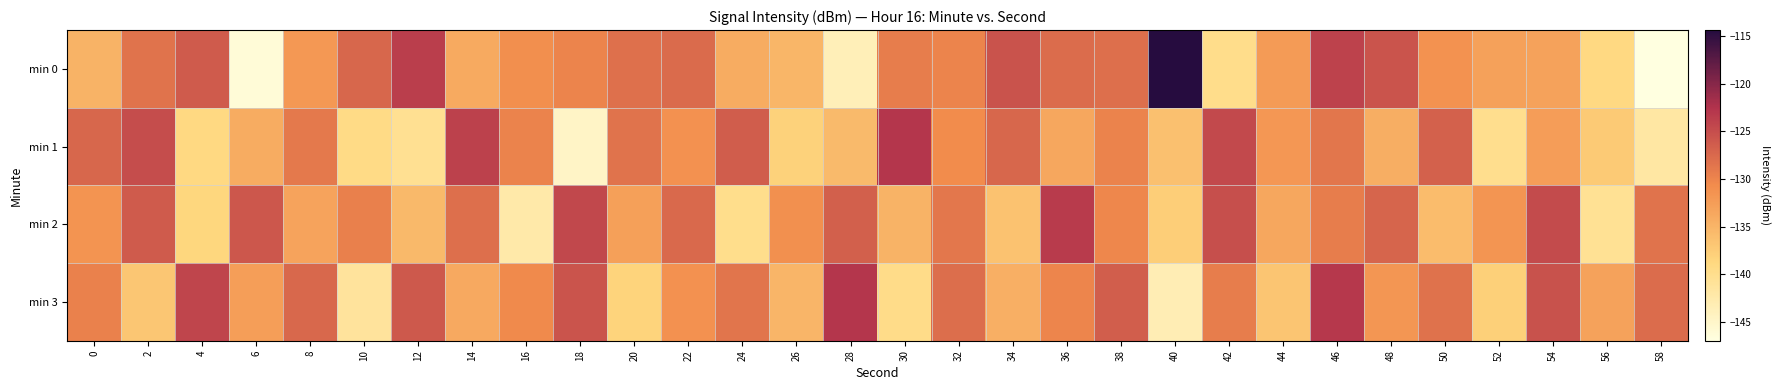

What is the difference between the highest and lowest values at 10?

13.9